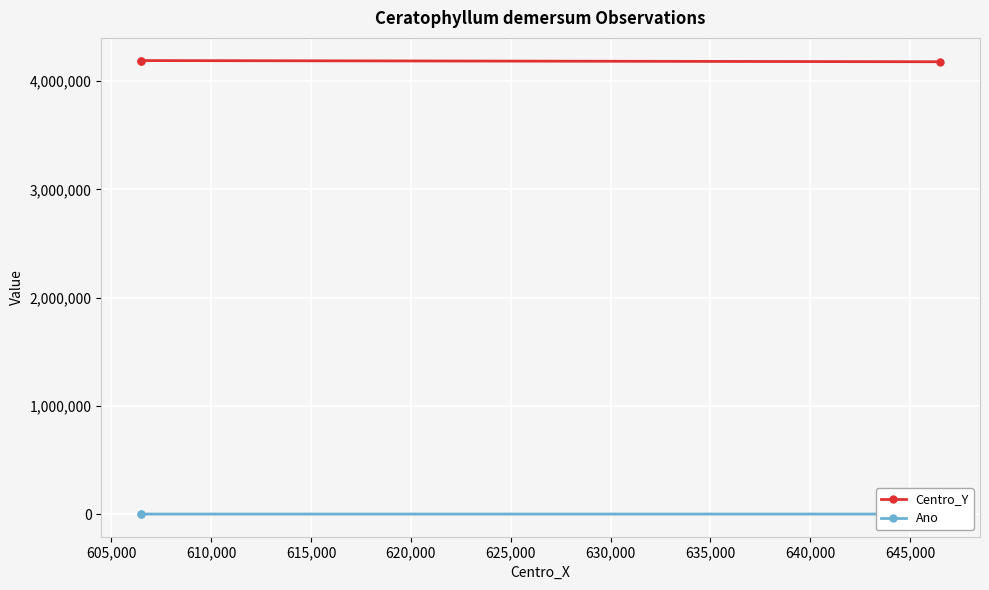

Which series has the largest total across all categories?

Centro_Y